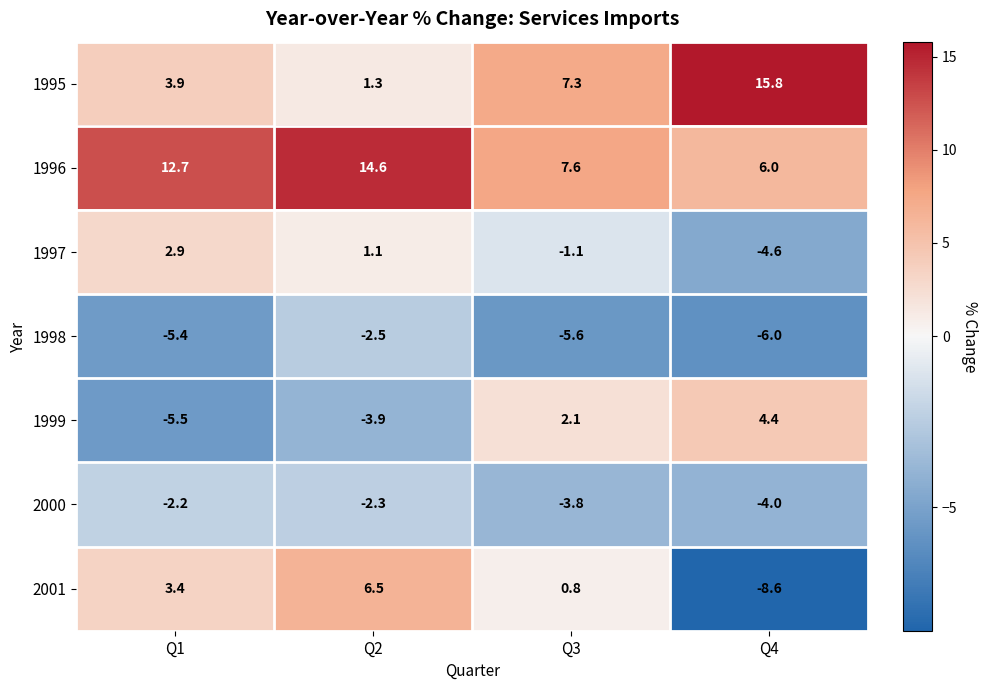

At which category is the sum across all series the highest?

Q2